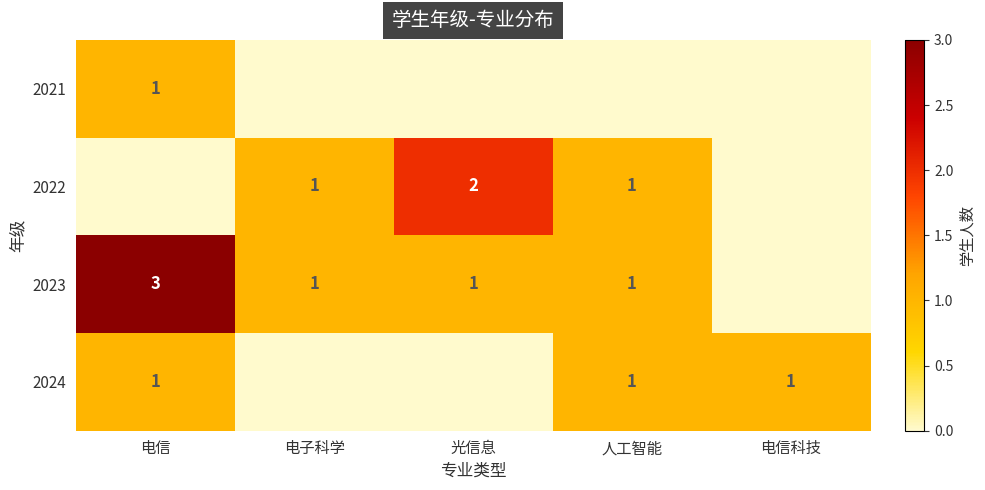

The 2024 series shows 2 at 电信科技. True or false?

False